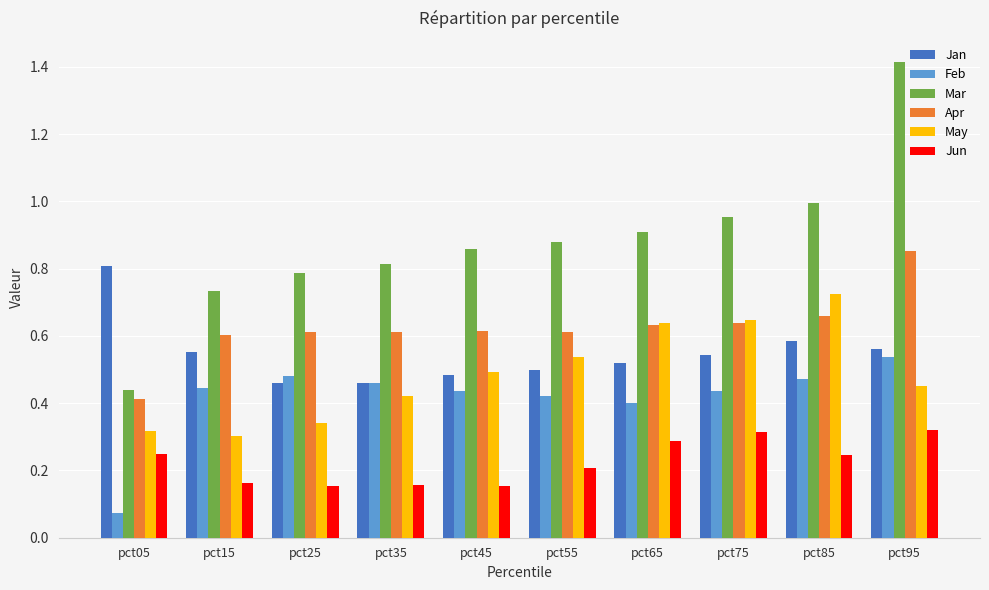

At how many categories does at least one series exceed 0?

10